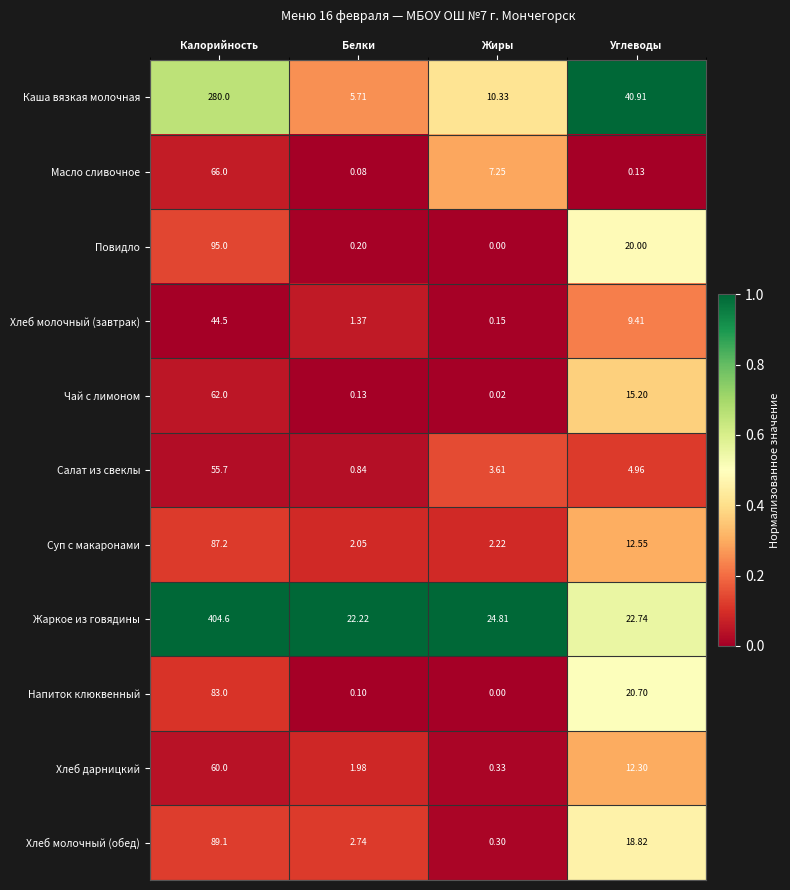

Which series has the largest total across all categories?

Жаркое из говядины